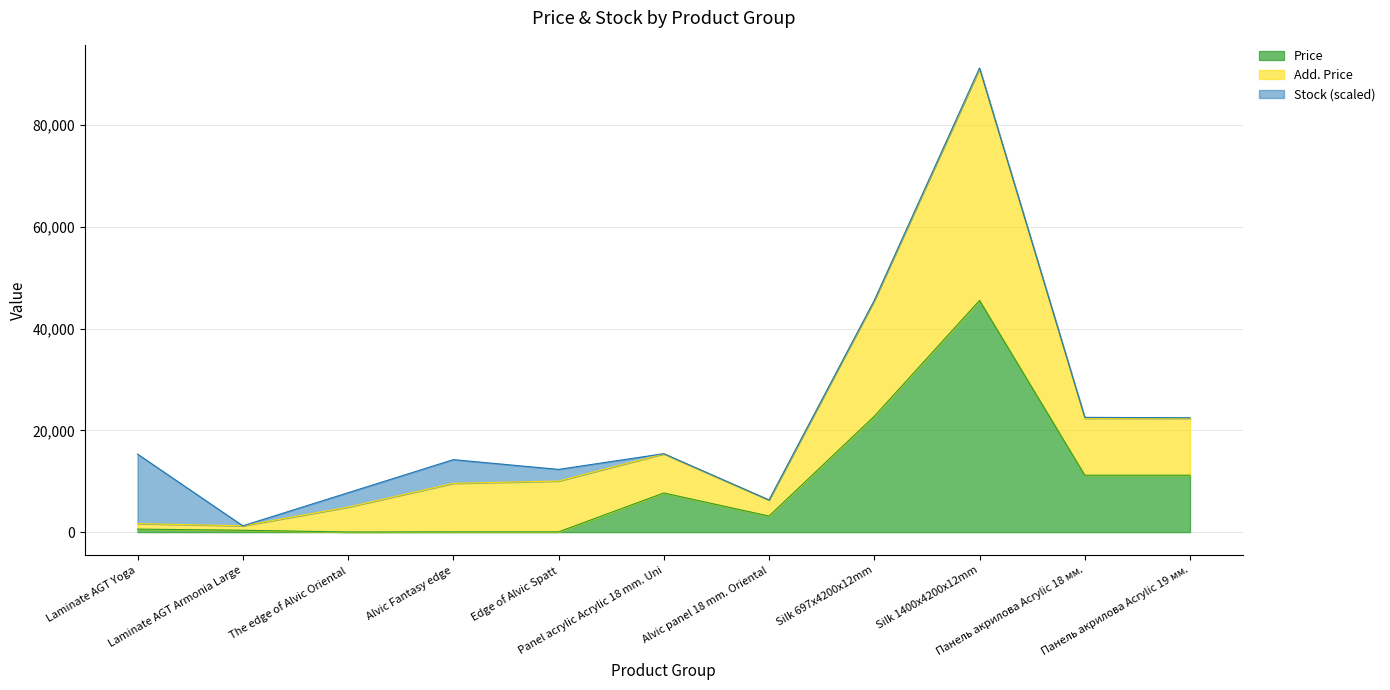

Does the chart have visible grid lines?

Yes